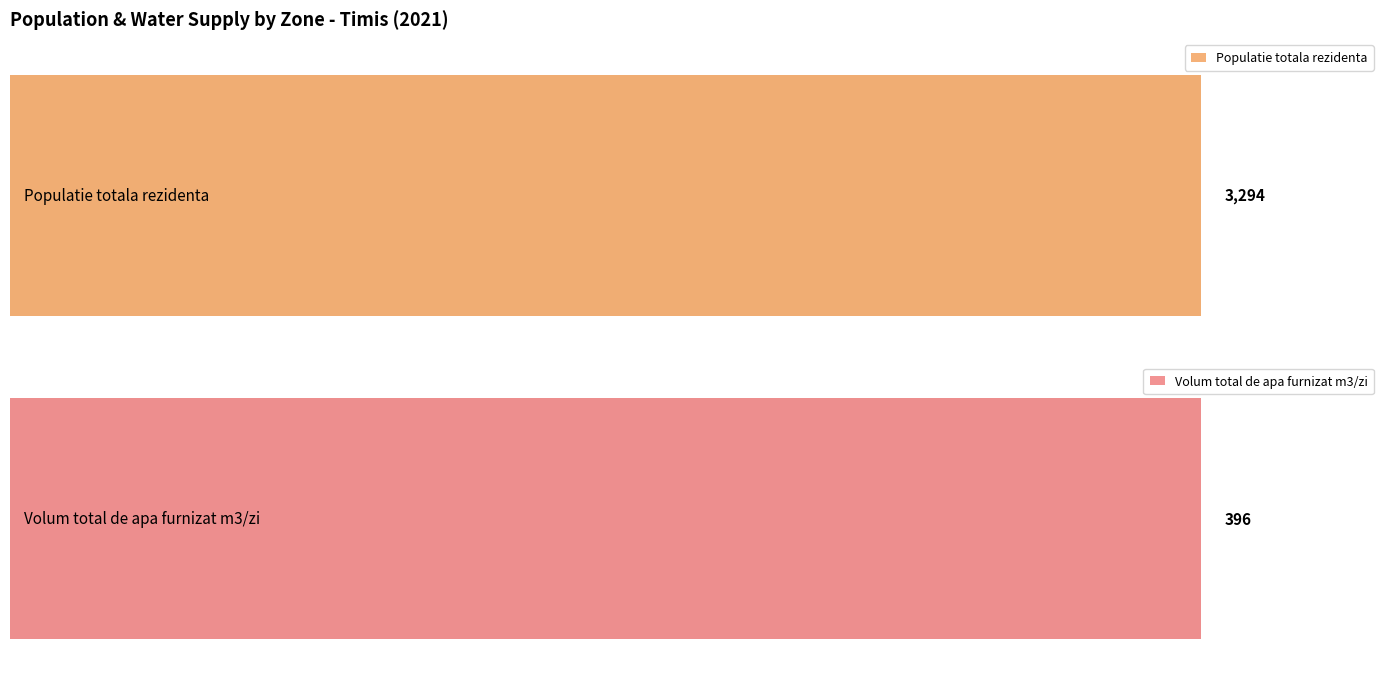

What is the maximum value shown in the chart?

3294